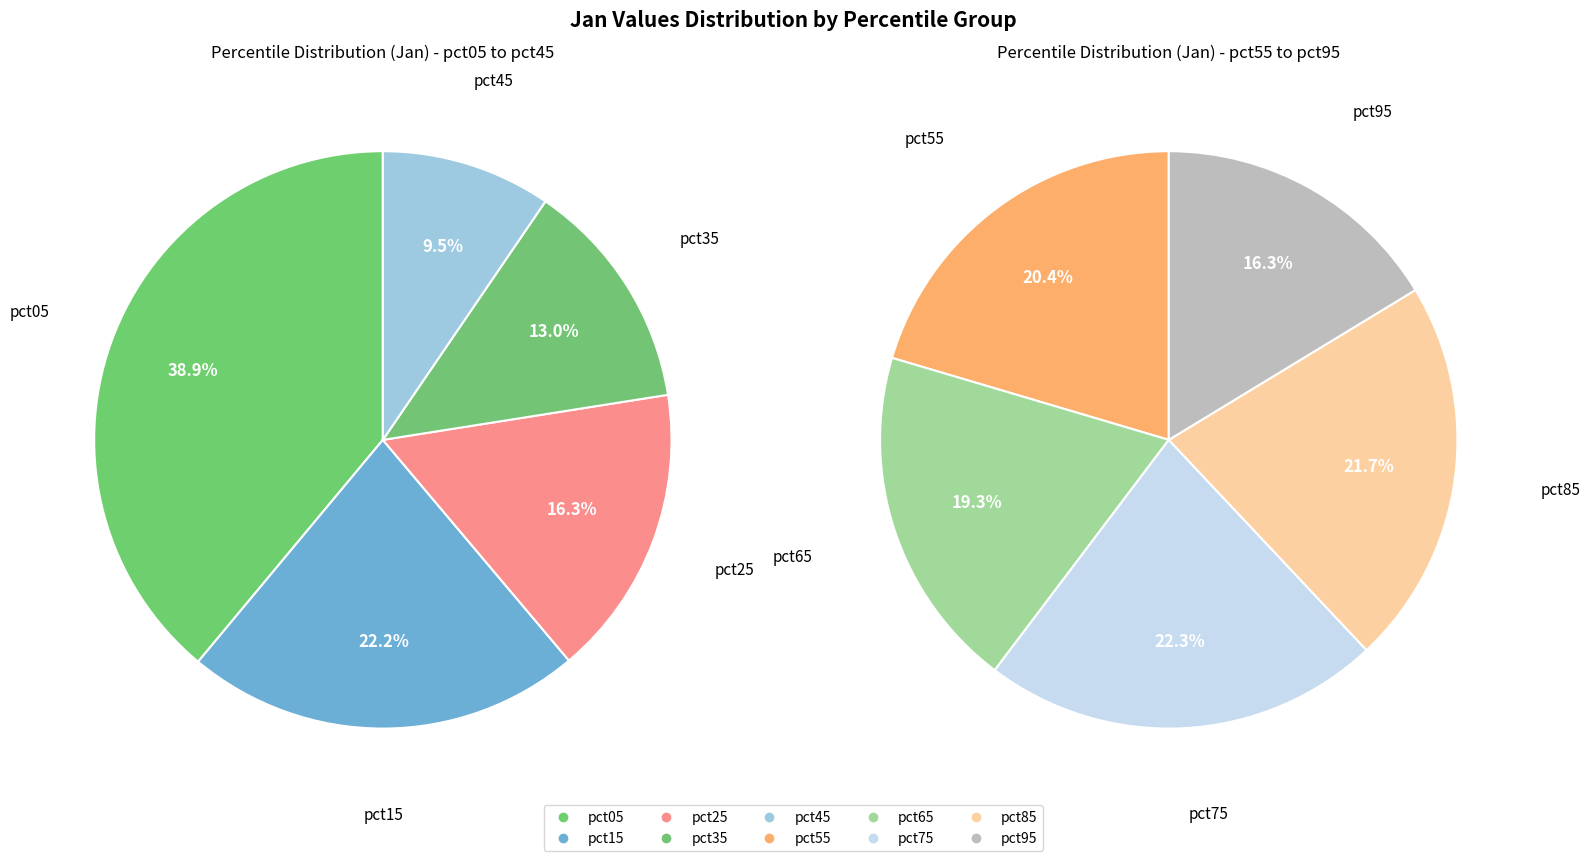

Count the number of slices in the pie.

10